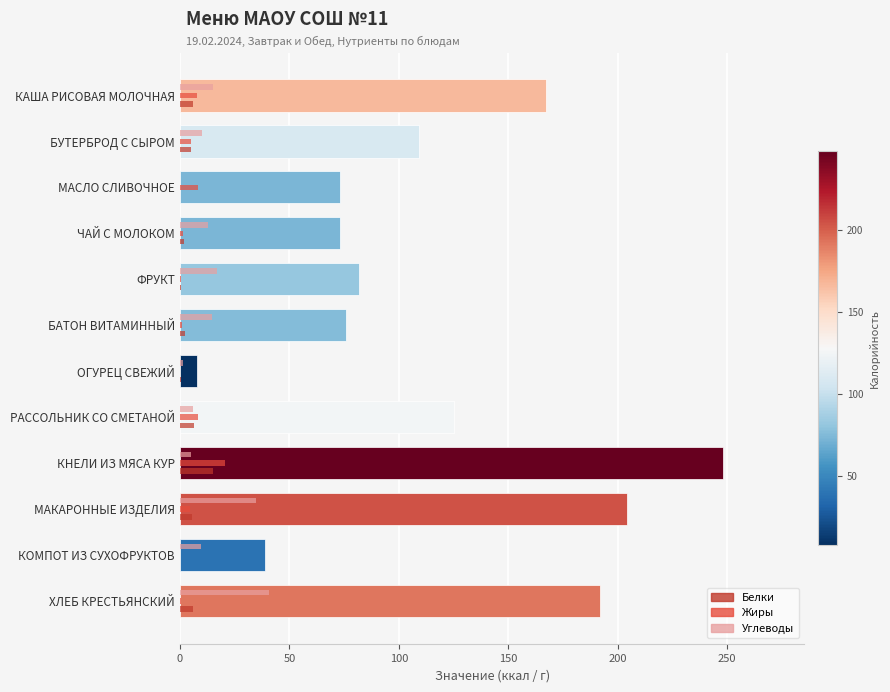

What is the value of the Белки bar at the 9th from the left?

15.0